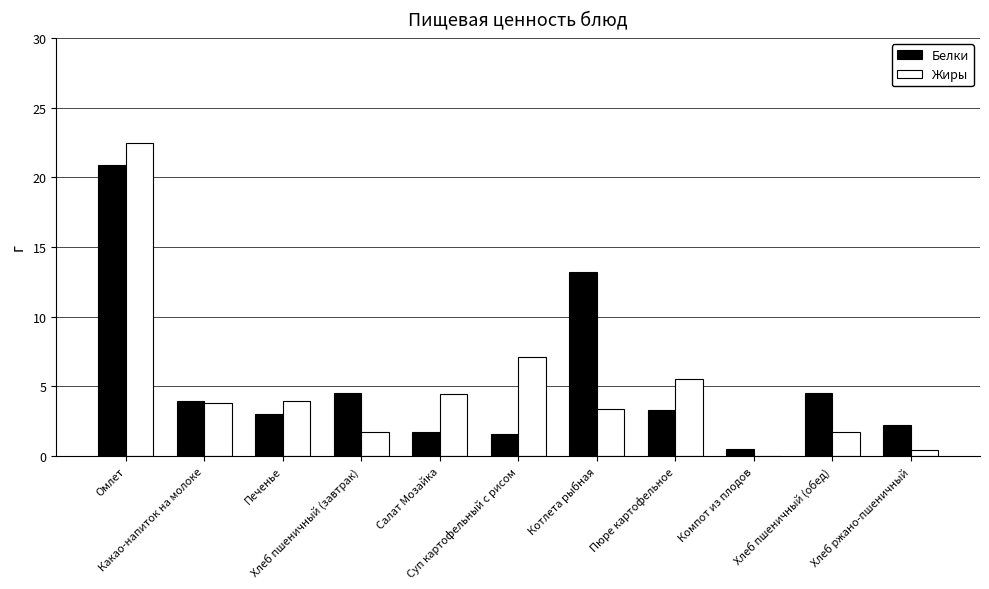

What is the sum of all Жиры values?

54.6